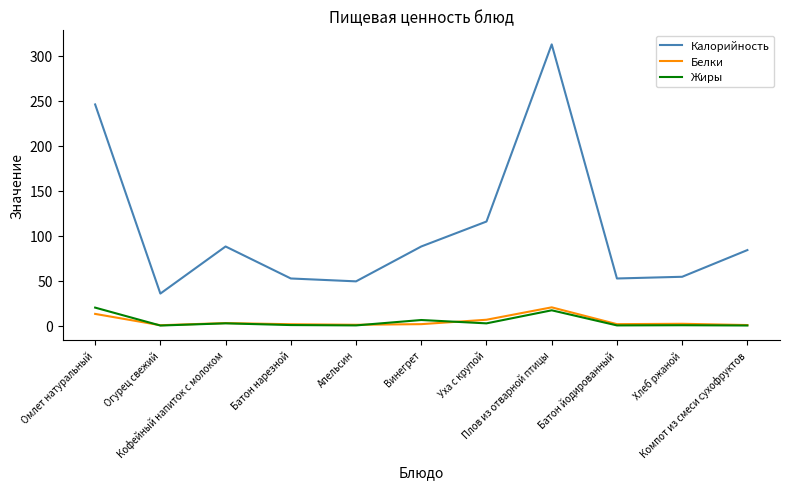

What are all the series names shown in the legend?

Калорийность, Белки, Жиры